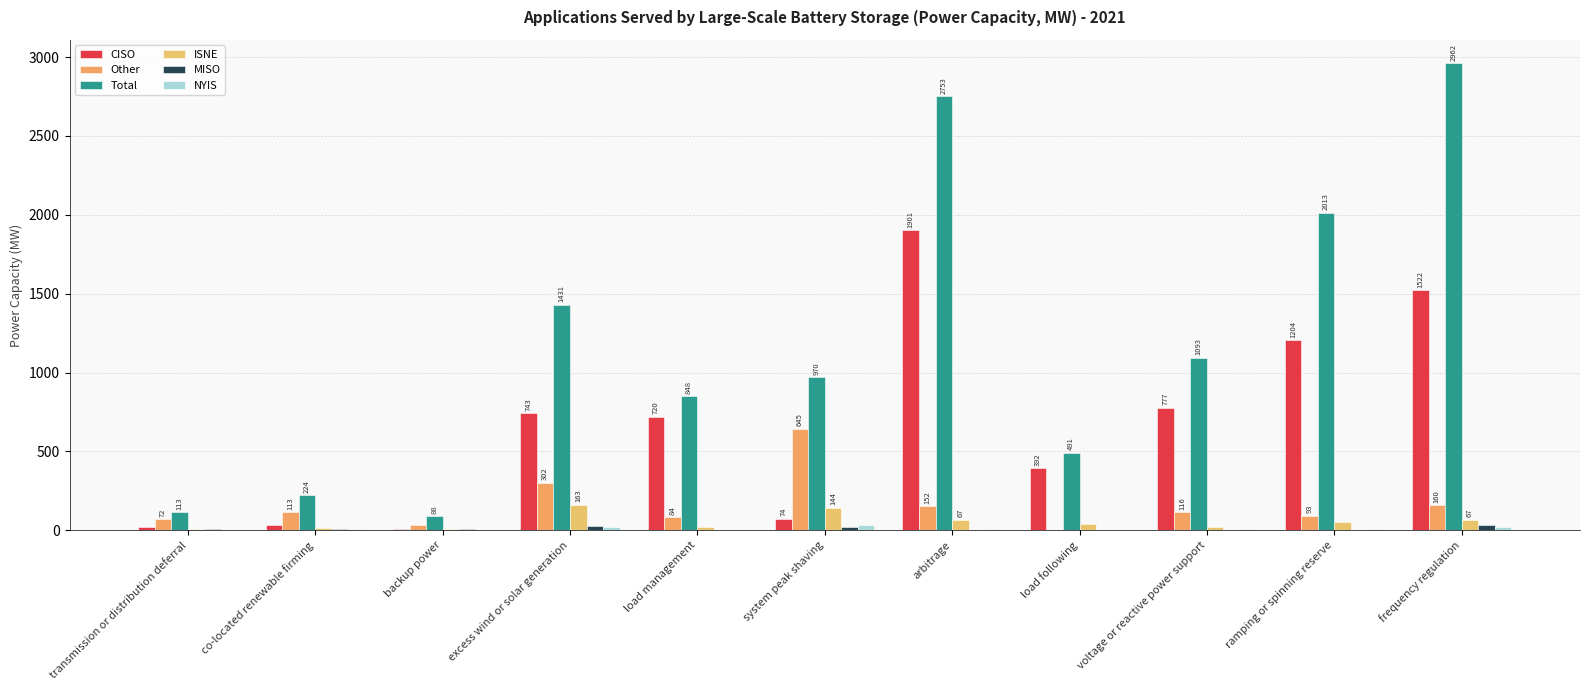

Does the chart contain stacked bars?

No